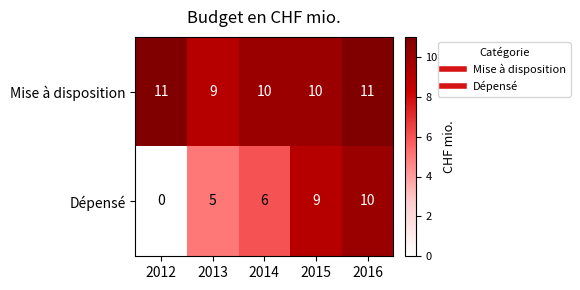

At how many categories does at least one series exceed 7?

5